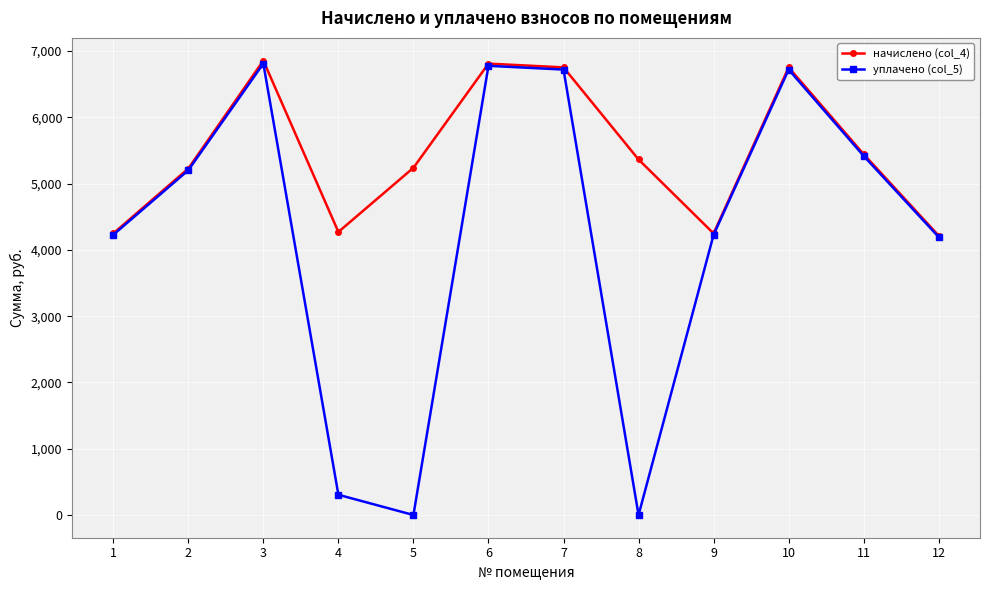

How many categories are shown in the chart?

12